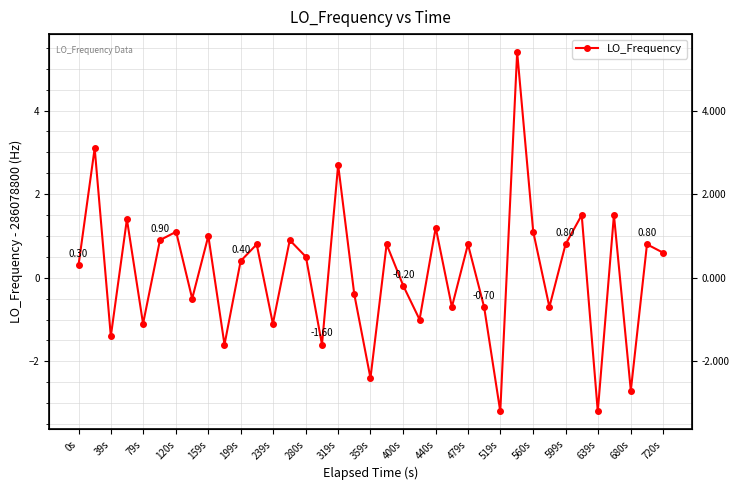

Reading left to right, extract all data points from this chart.

0.3	3.1	-1.4	1.4	-1.1	0.9	1.1	-0.5	1.0	-1.6	0.4	0.8	-1.1	0.9	0.5	-1.6	2.7	-0.4	-2.4	0.8	-0.2	-1.0	1.2	-0.7	0.8	-0.7	-3.2	5.4	1.1	-0.7	0.8	1.5	-3.2	1.5	-2.7	0.8	0.6